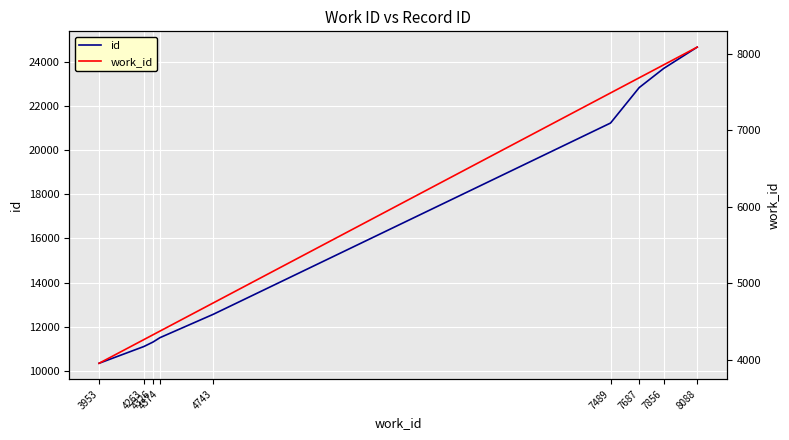

Which series has the largest range (max minus min)?

id